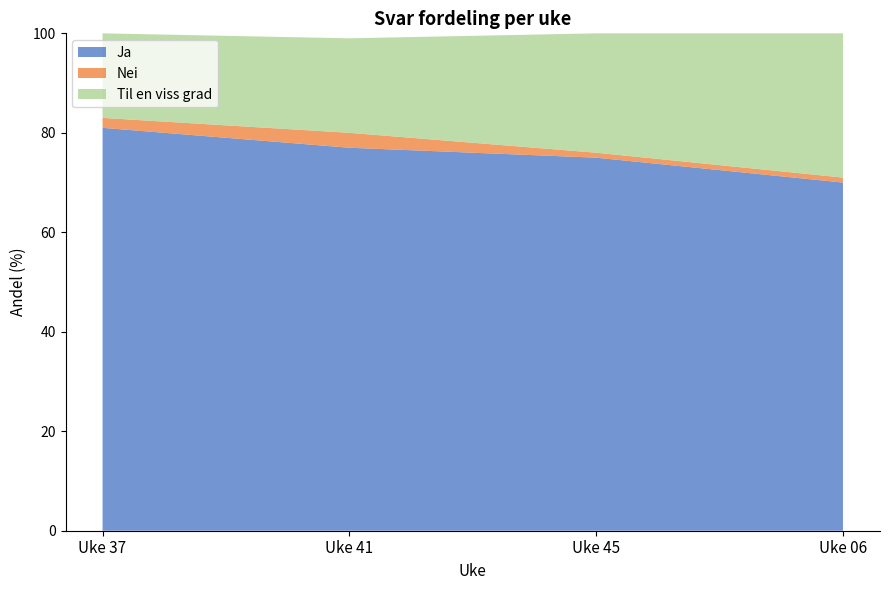

Reading left to right, what are all the values shown in this chart?

Ja: 81	77	75	70
Nei: 2	3	1	1
Til en viss grad: 17	19	24	29